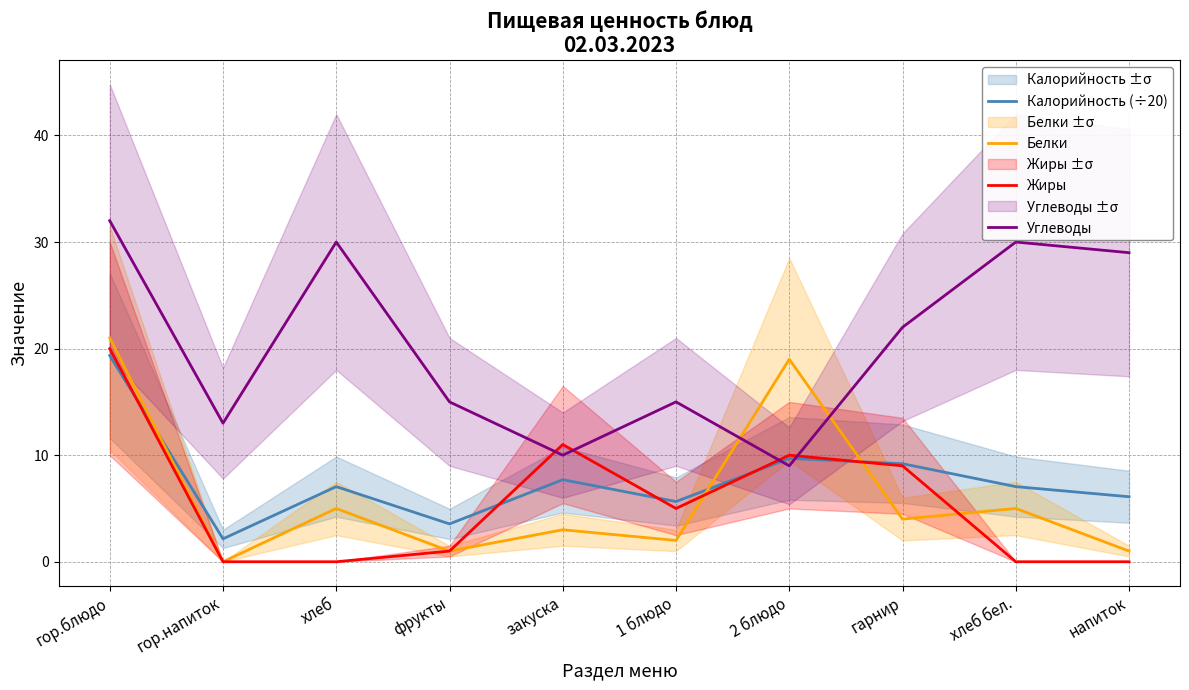

Which series has the widest spread of values?

Углеводы